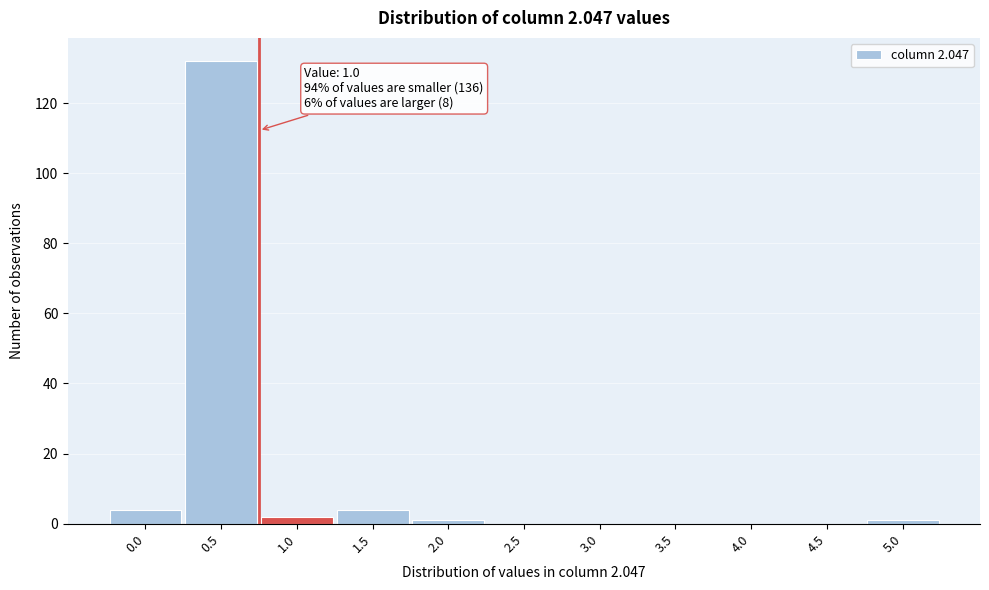

Reading left to right, what are all the values shown in this chart?

0.0=4	0.5=132	1.0=2	1.5=4	2.0=1	2.5=0	3.0=0	3.5=0	4.0=0	4.5=0	5.0=1